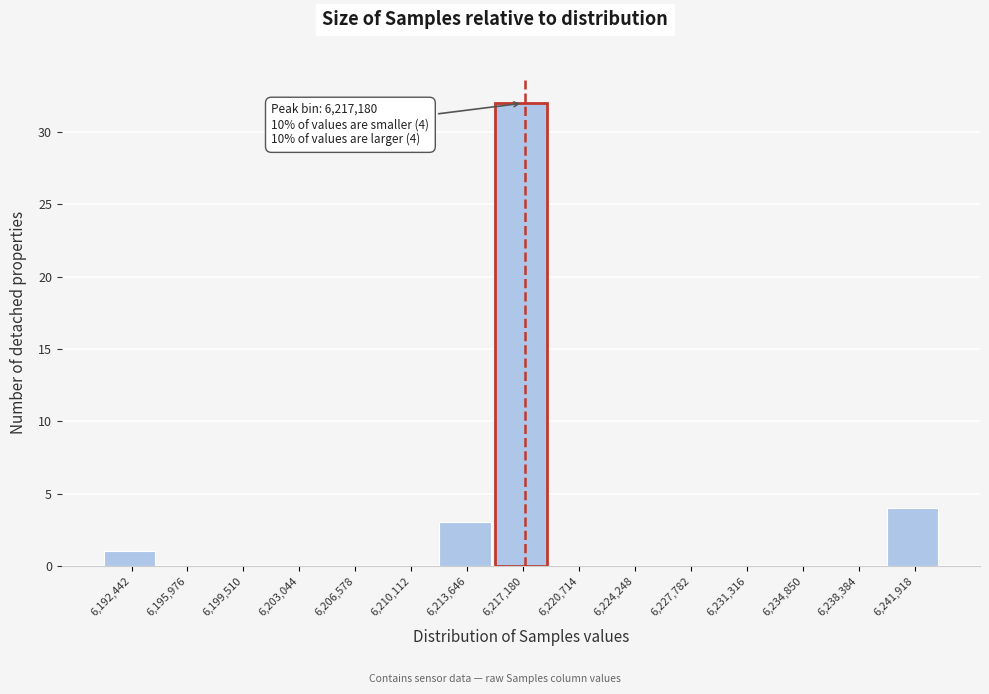

Over which range of the x-axis is the bar tallest?

6215500 to 6219000